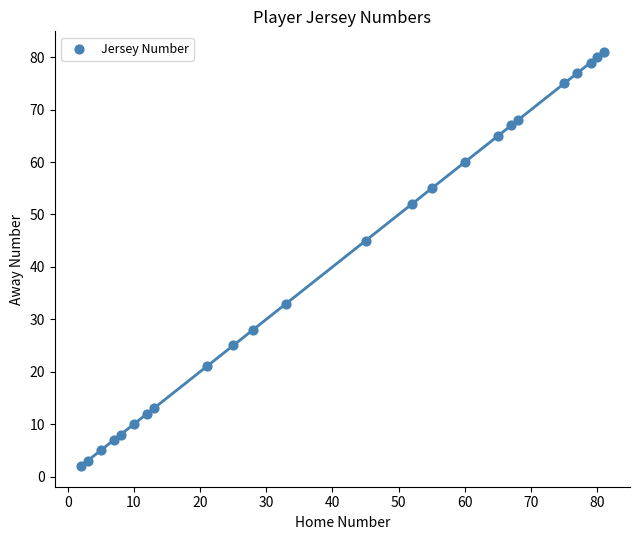

What Y value in the scatter plot is closest to 41?

45